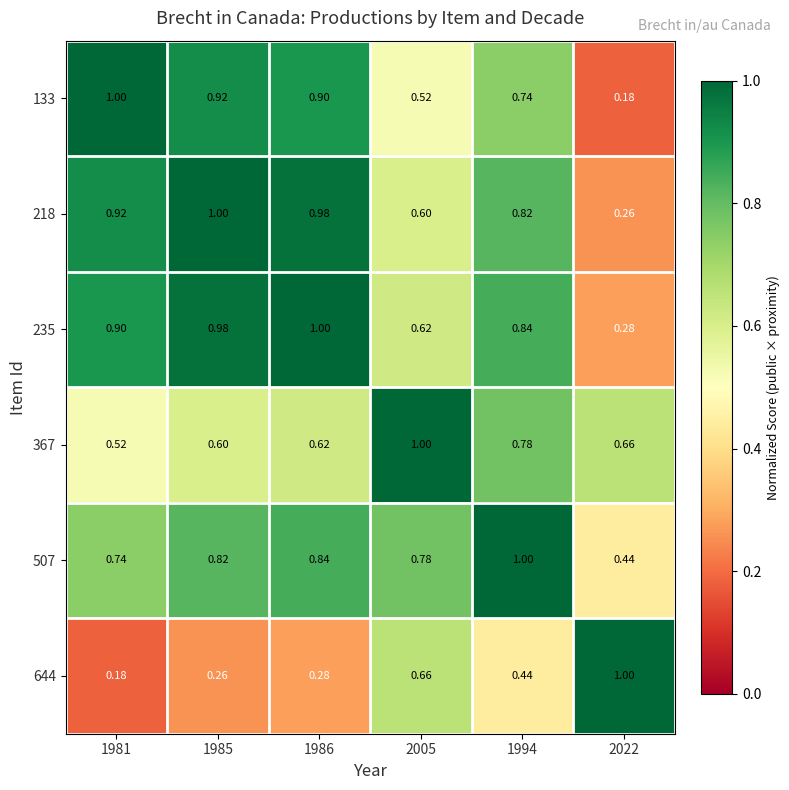

Is the value of 235 at 2022 greater than the value of 367 at 1986?

No